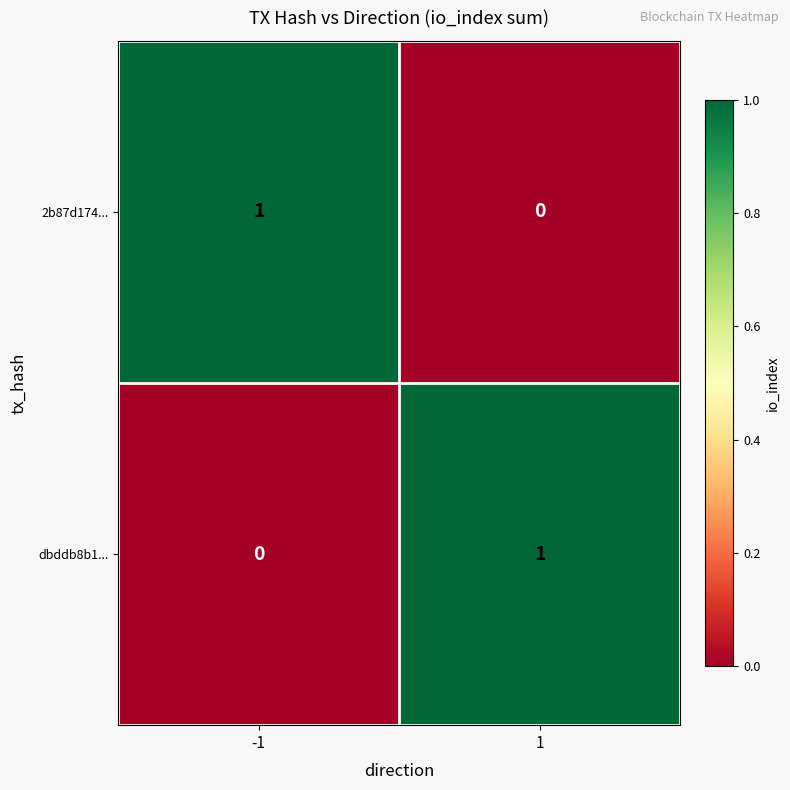

True or false: 2b87d174... has a value of 1 at -1.

True